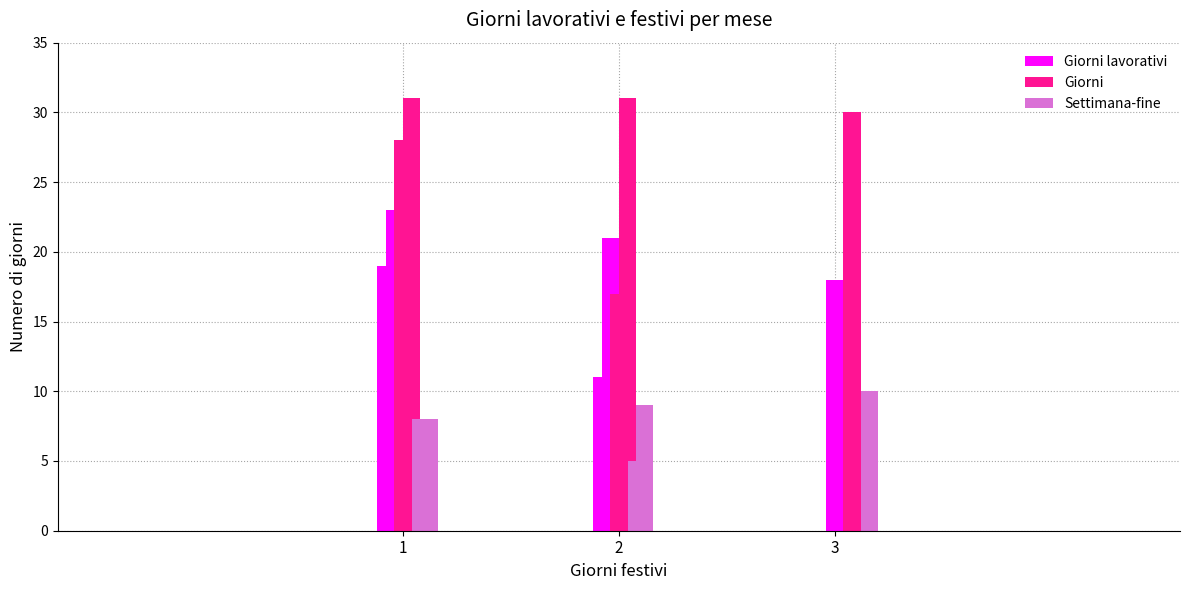

Are the bars horizontal?

No